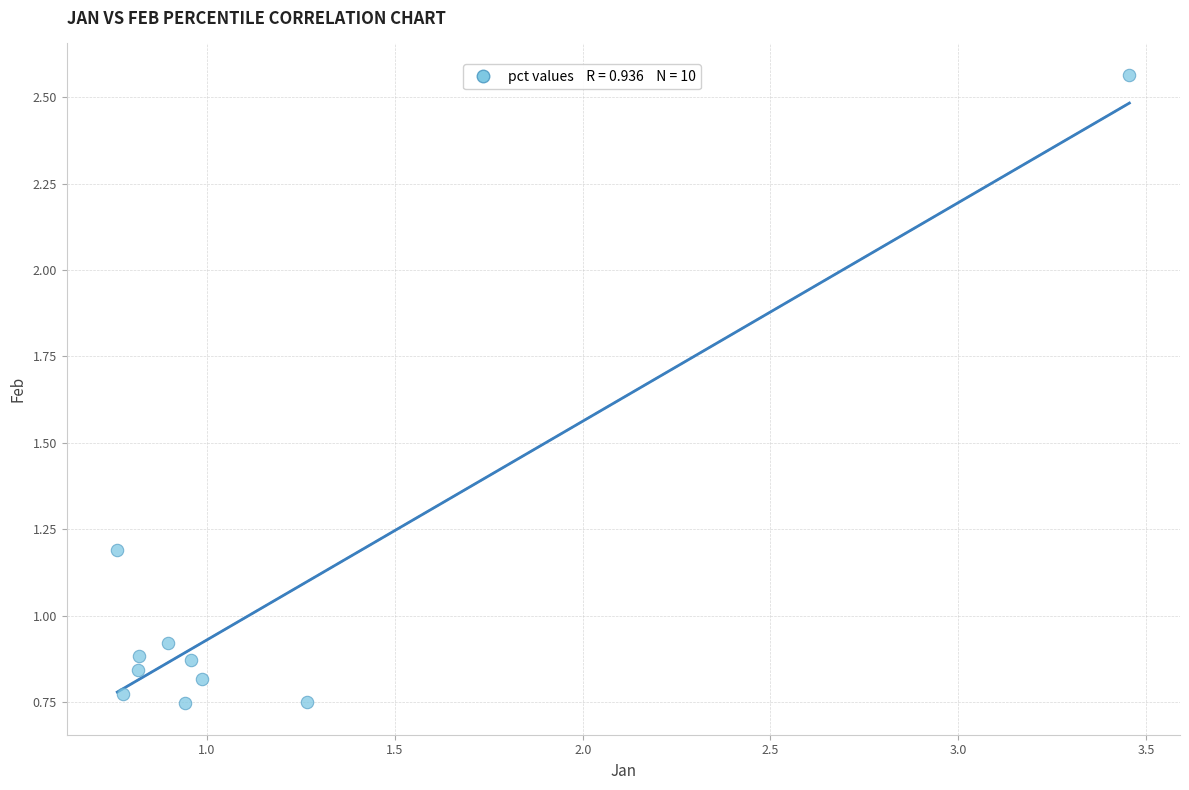

What is the range of X values (max minus min)?

2.7